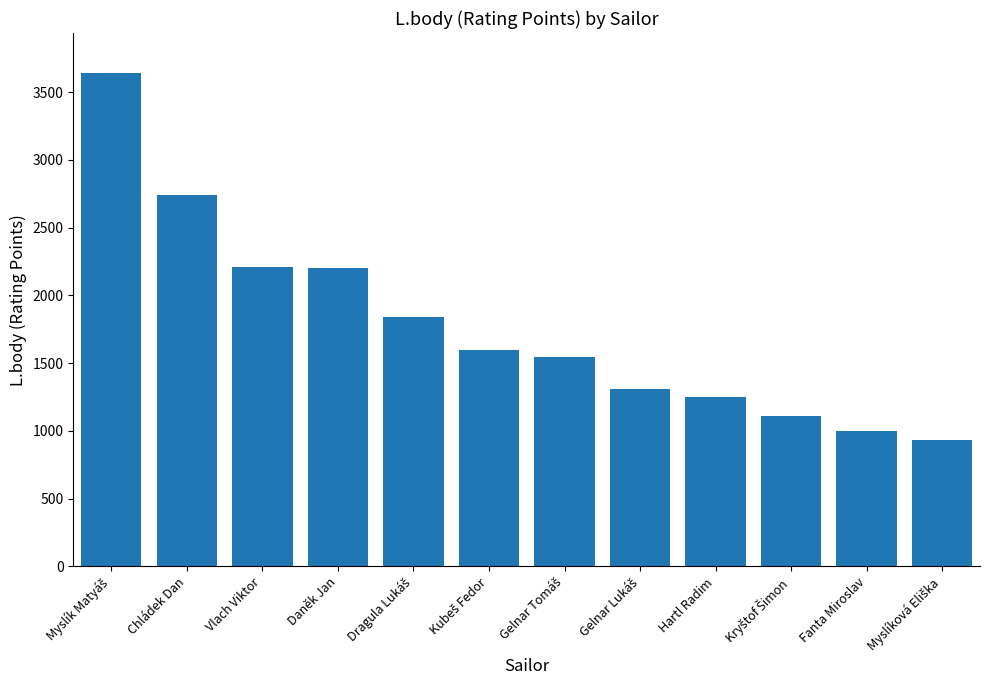

Approximately how many times larger is the value at Chládek Dan compared to Daněk Jan?

1.2